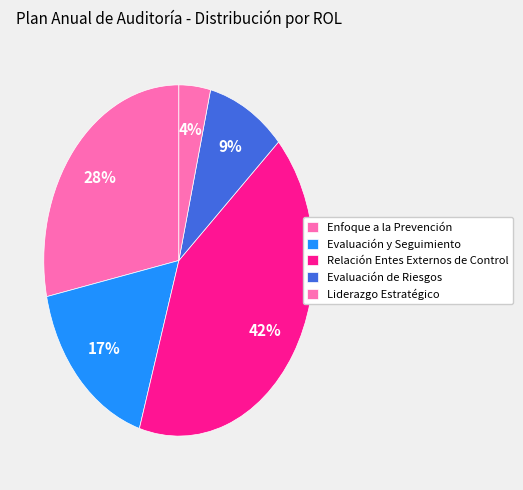

To the nearest percent, what portion does Evaluación y Seguimiento represent?

17%